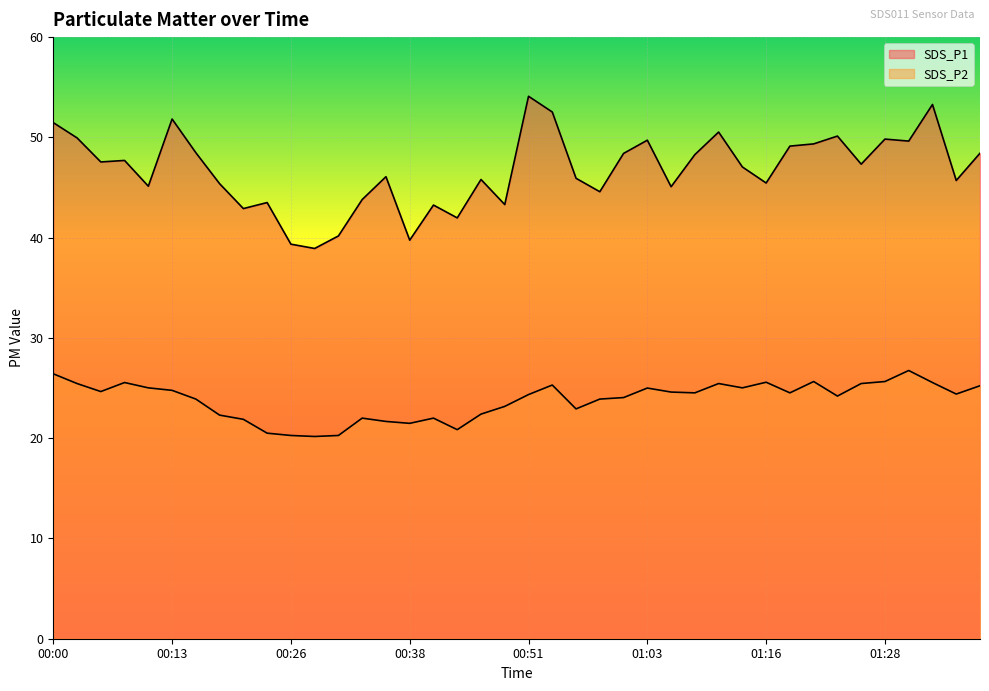

List the series in order of their peak value, lowest first.

SDS_P2, SDS_P1